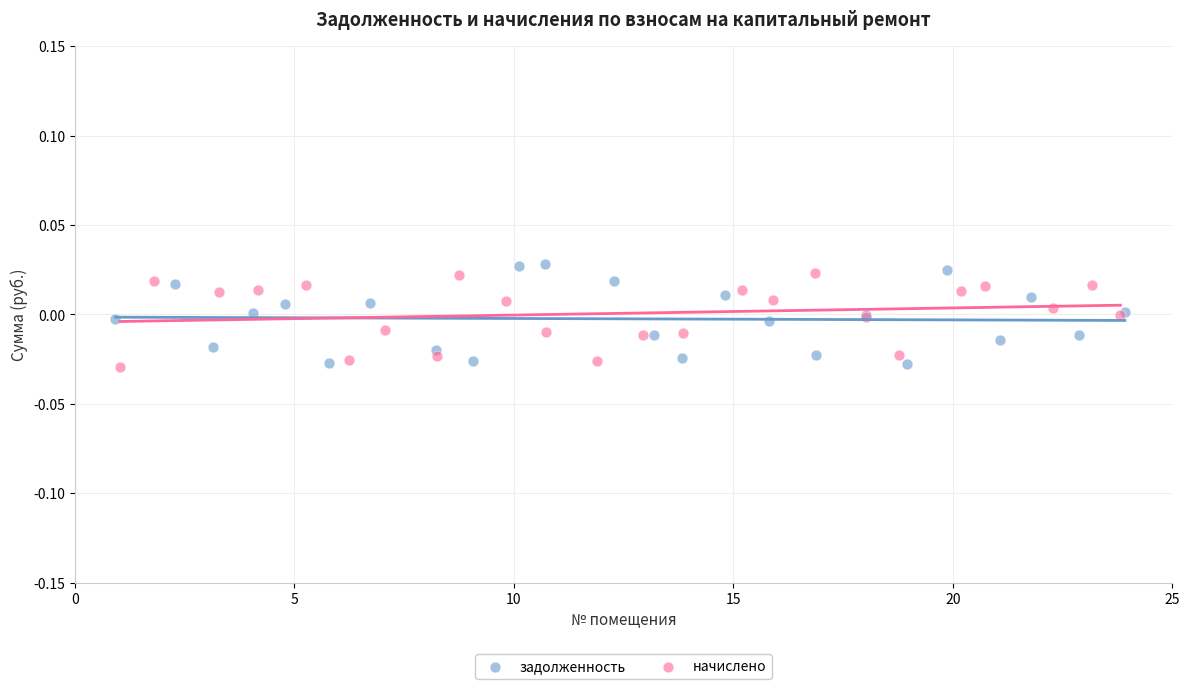

What are all the series names shown in the legend?

задолженность, начислено